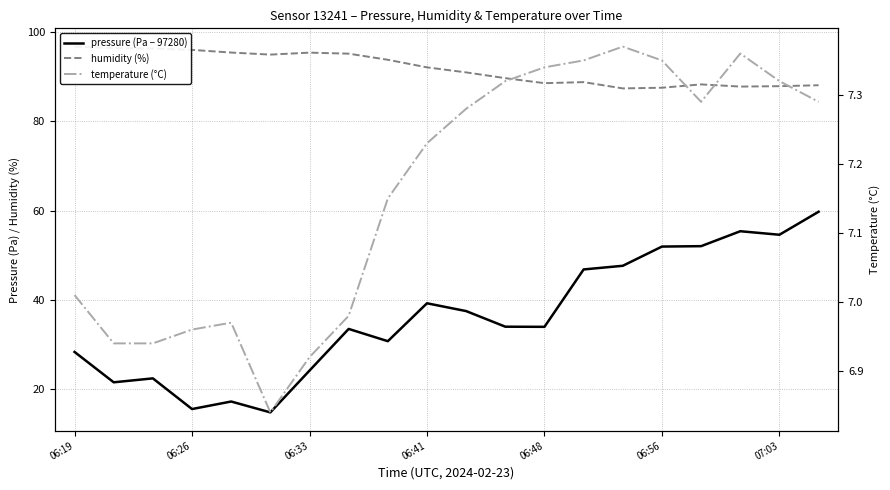

How many distinct data groups are displayed?

3